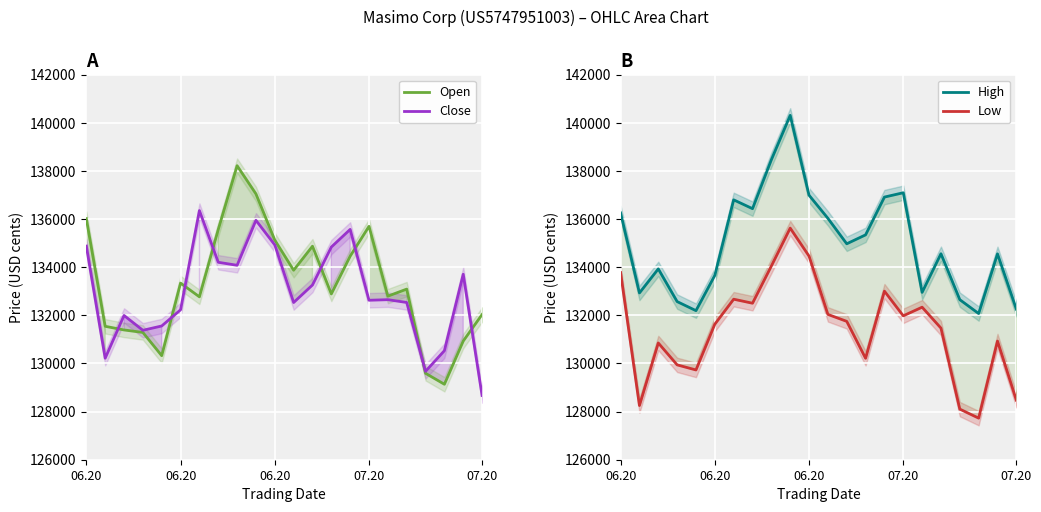

Reading left to right, list all the values displayed in this chart.

Open: 136017	131545	131393	131289	130324	133340	132769	135567	138220	137048	135128	133875	134873	132889	134458	135699	132798	133090	129591	129136	130931	132035
Close: 134878	130219	131995	131379	131558	132230	136354	134205	134080	135950	134928	132533	133261	134838	135572	132627	132651	132535	129674	130531	133708	128671
High: 136256	132931	133931	132572	132195	133661	136800	136434	138466	140311	136992	136032	134974	135345	136915	137095	132956	134560	132651	132075	134555	132256
Low: 133778	128252	130852	129942	129730	131633	132671	132504	134049	135626	134461	132039	131750	130215	133006	131980	132339	131469	128103	127728	130931	128473